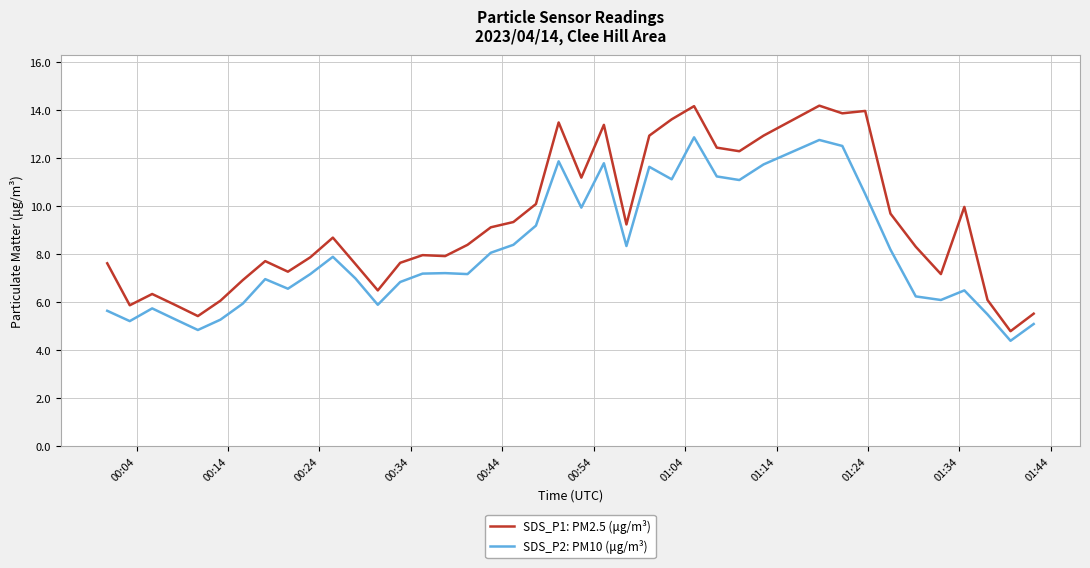

Which series has the widest spread of values?

SDS_P1: PM2.5 (μg/m³)